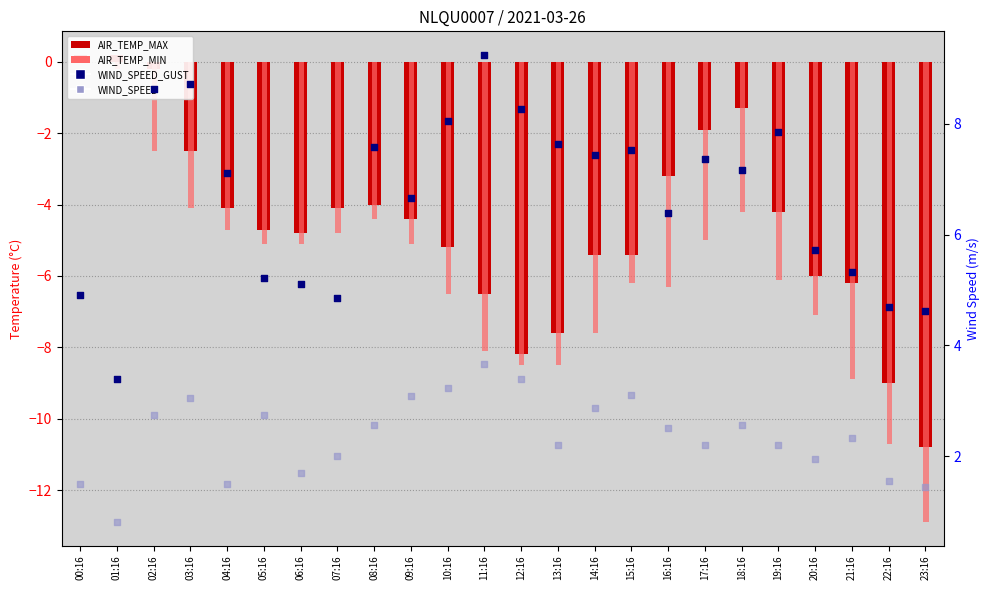

What is the total value across all series at 03:16?

5.2